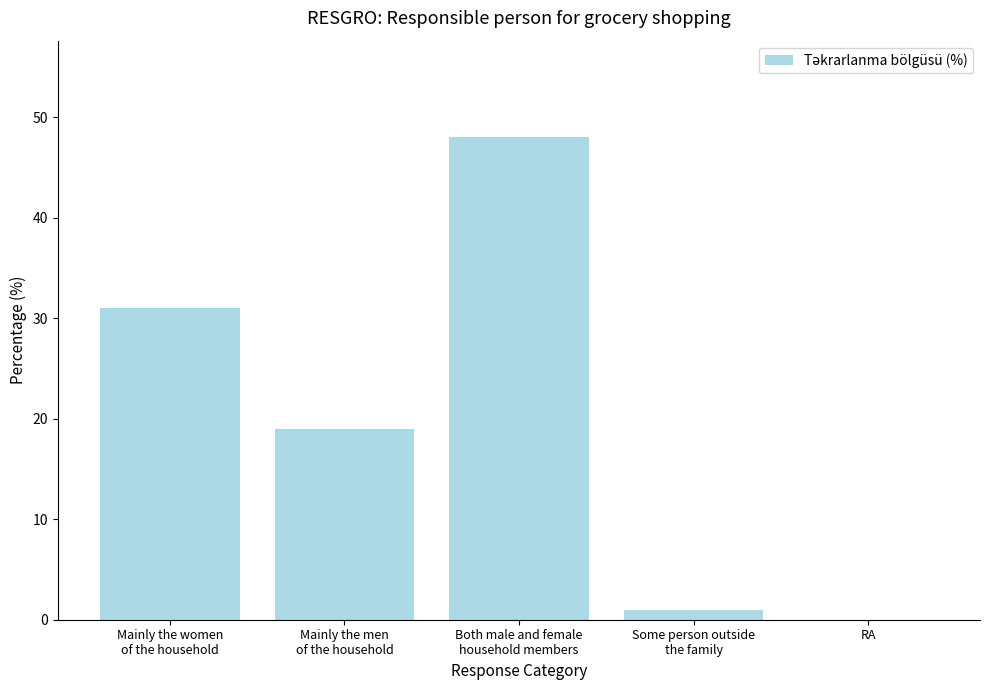

Reading left to right, extract all data points from this chart.

Mainly the women
of the household=31	Mainly the men
of the household=19	Both male and female
household members=48	Some person outside
the family=1	RA=0